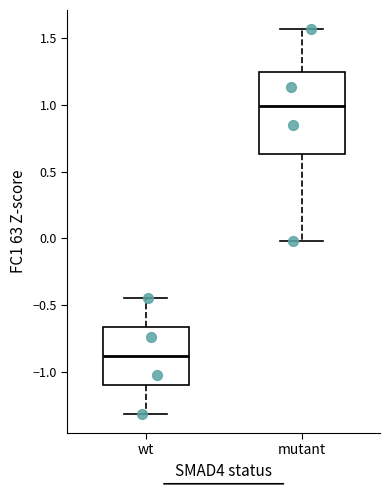

Reading left to right, read every box against the y-axis: the position of its median line, the range the box covers, and the ends of its whiskers. The values are not printed on the chart, so give them approximately, as read against the axis.

wt: median -0.90, box -1.10 to -0.65, whiskers -1.30 to -0.45
mutant: median 1.00, box 0.65 to 1.25, whiskers 0.00 to 1.55